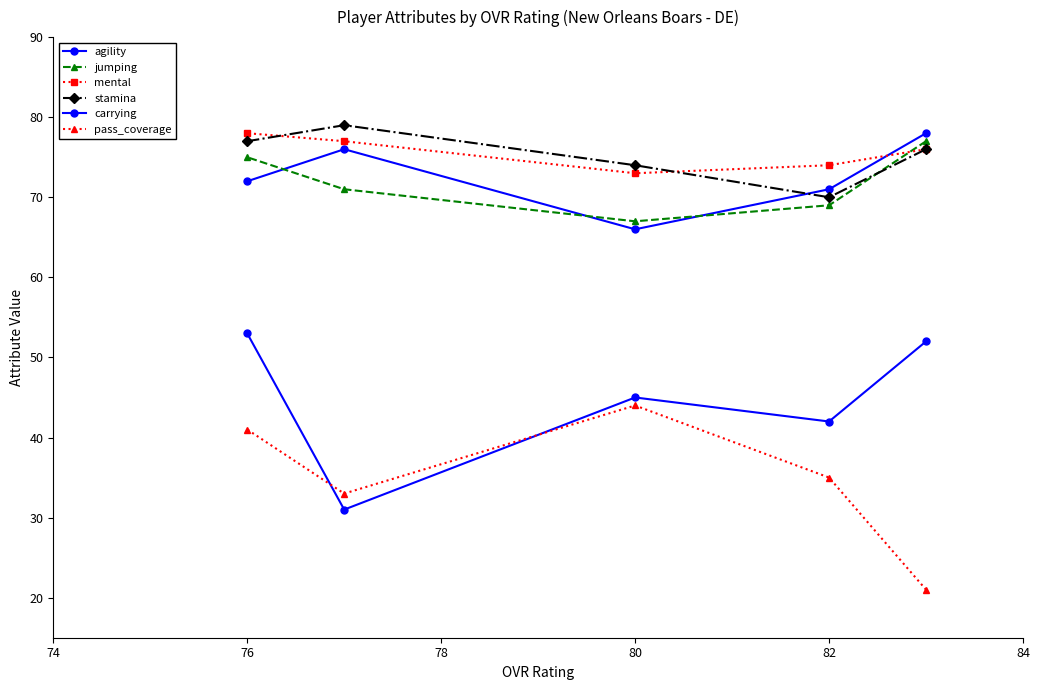

How many interior local valleys does the carrying series have?

2